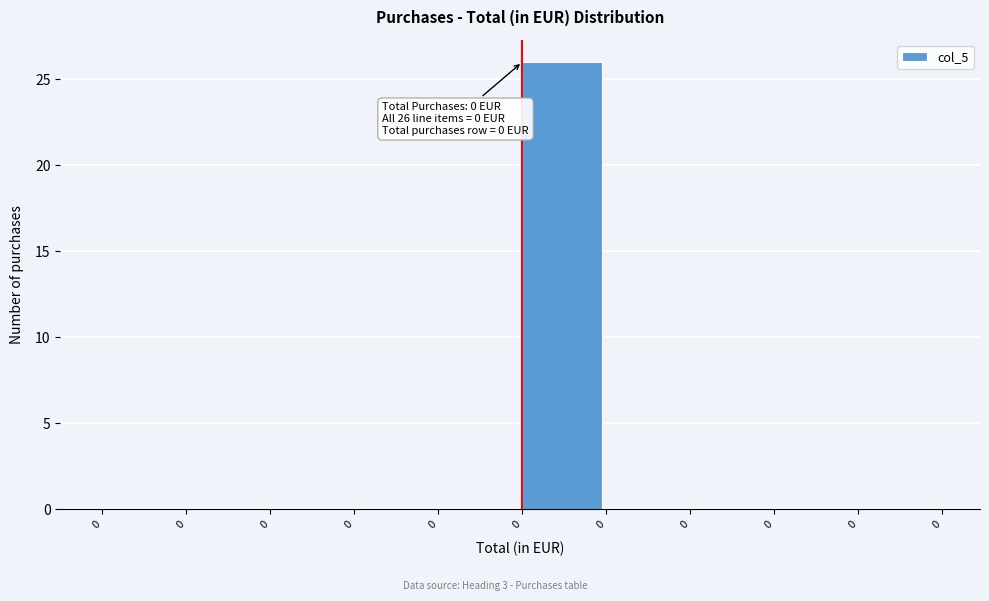

How many categories are shown in the chart?

10